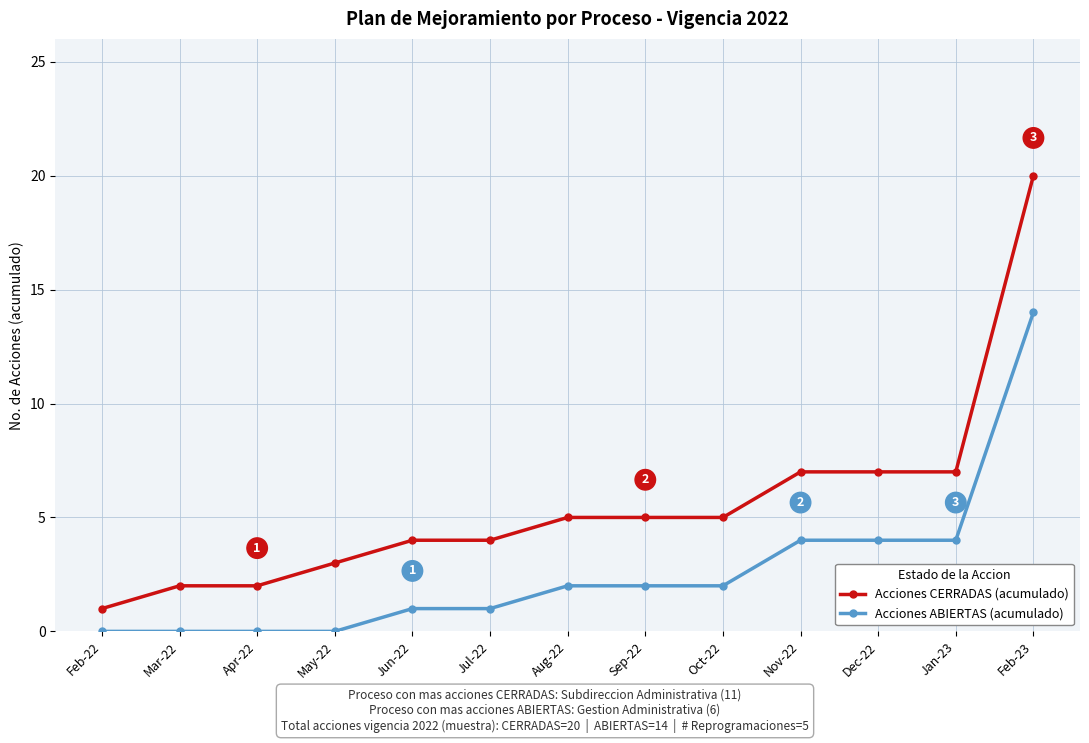

What is the total value across all series at Aug-22?

7